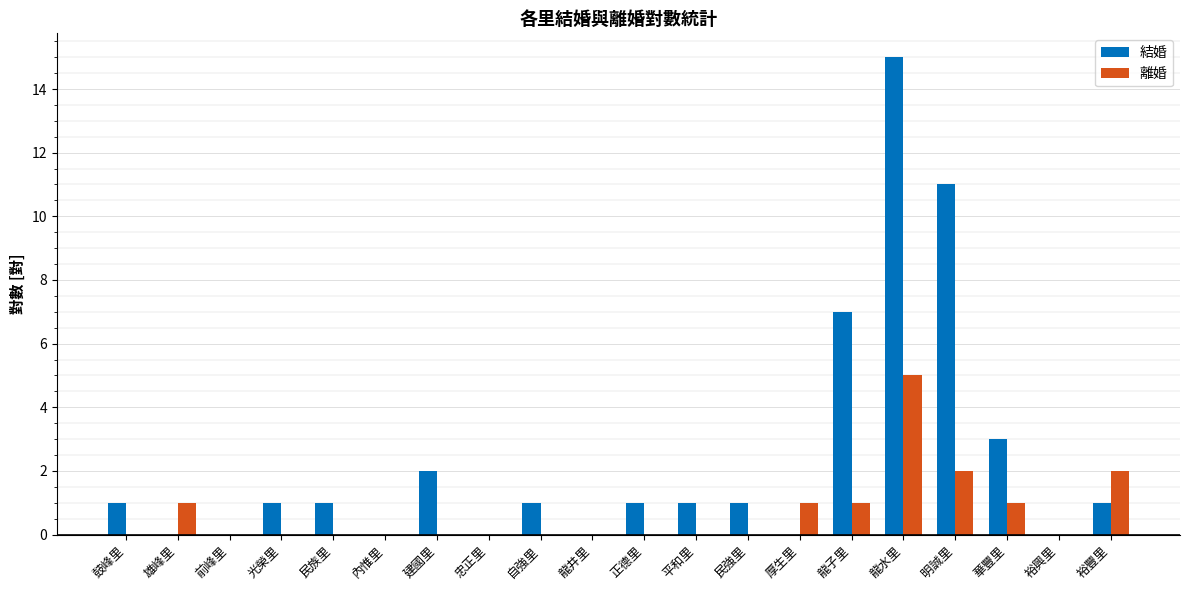

How many distinct data groups are displayed?

2